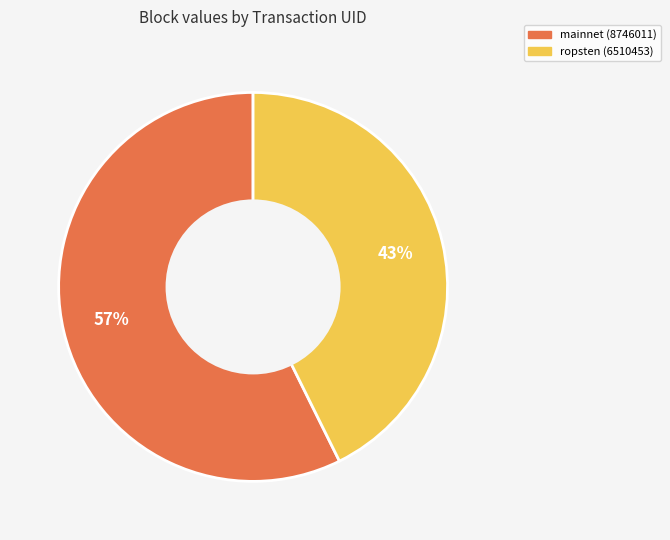

To the nearest percent, what is the average slice percentage?

50%